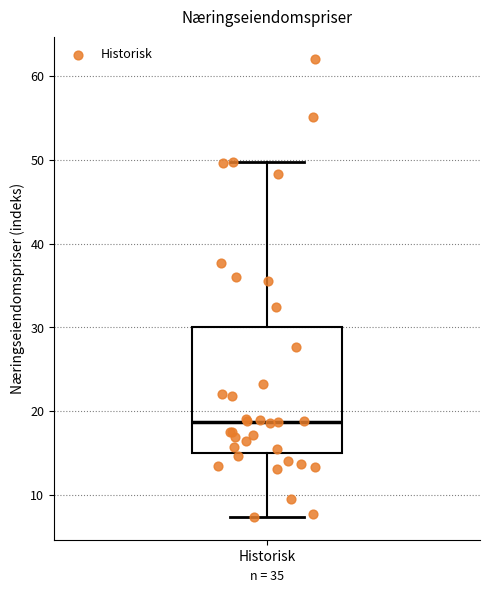

Read this box plot against the y-axis: the position of the median line, the range covered by the box, and the ends of both whiskers. The values are not printed on the chart, so give them approximately, as read against the axis.

median 19, box 15 to 30, whiskers 7 to 50